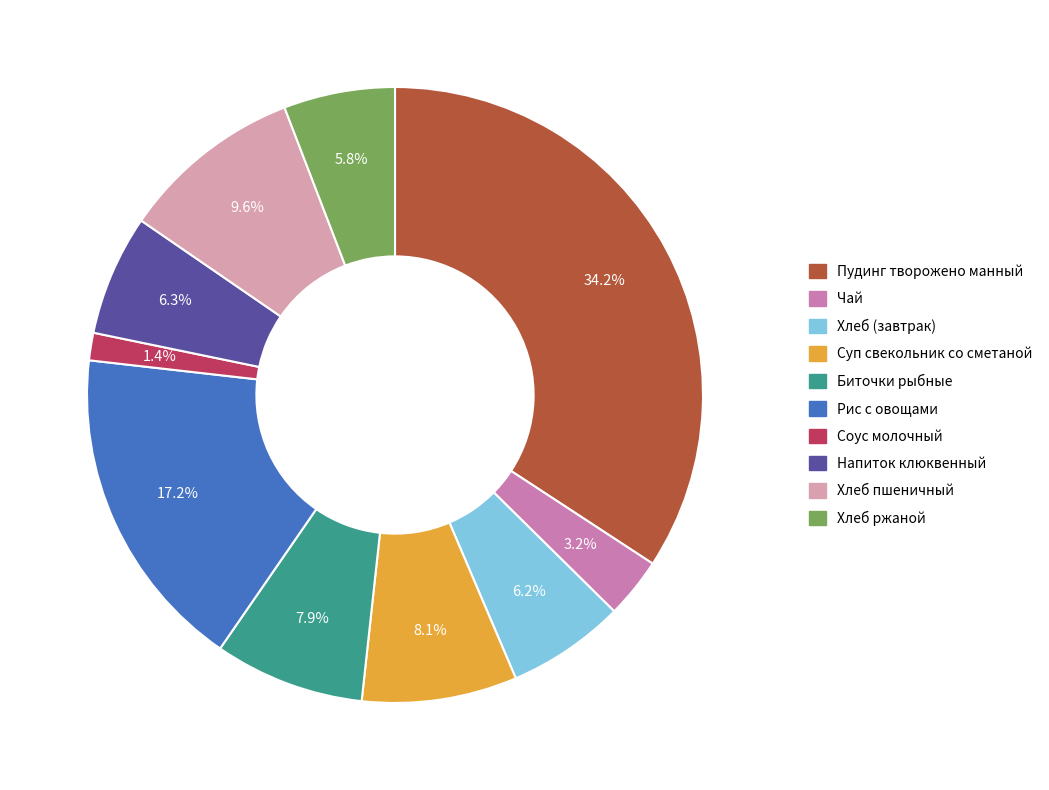

Which has a higher value, Биточки рыбные or Пудинг творожено манный?

Пудинг творожено манный